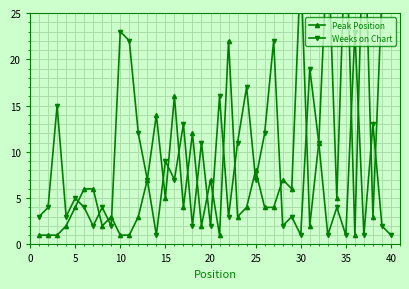

Count the number of categories in the chart.

40